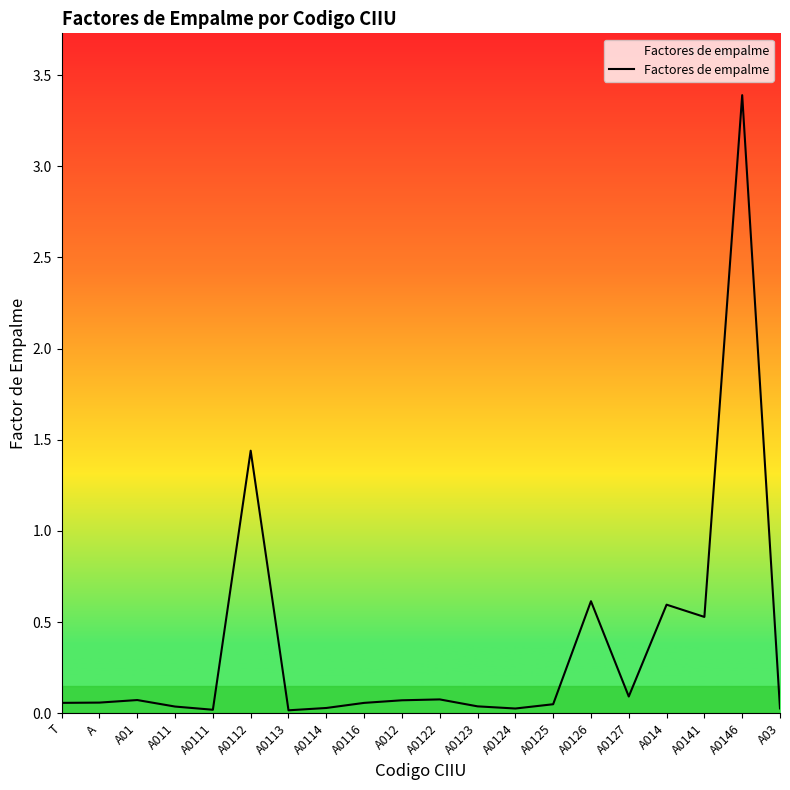

What is the difference between the maximum and minimum values?

3.4